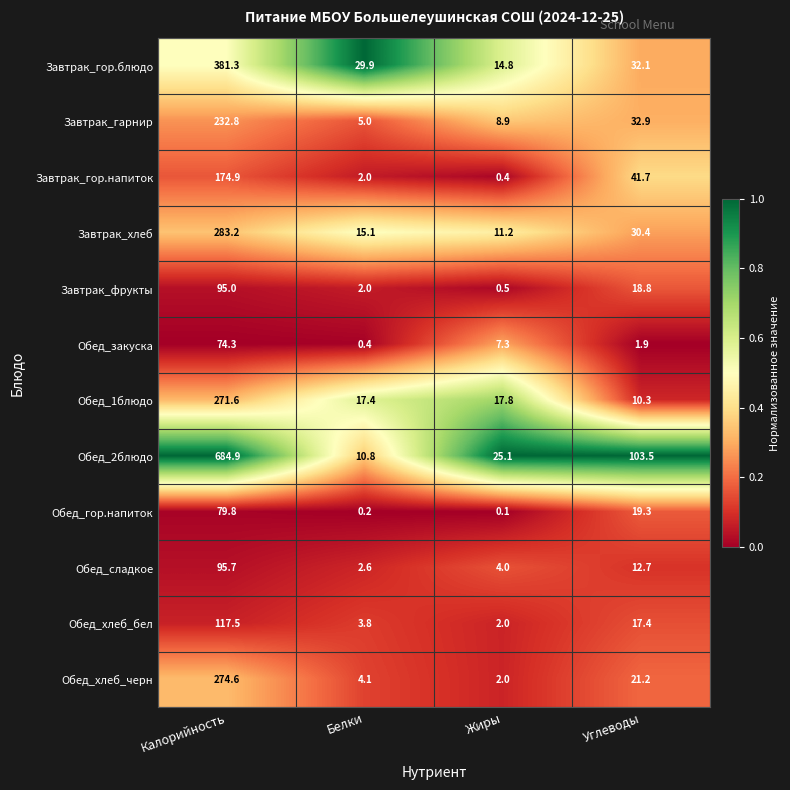

Which series changed the most between Калорийность and Белки?

Обед_2блюдо